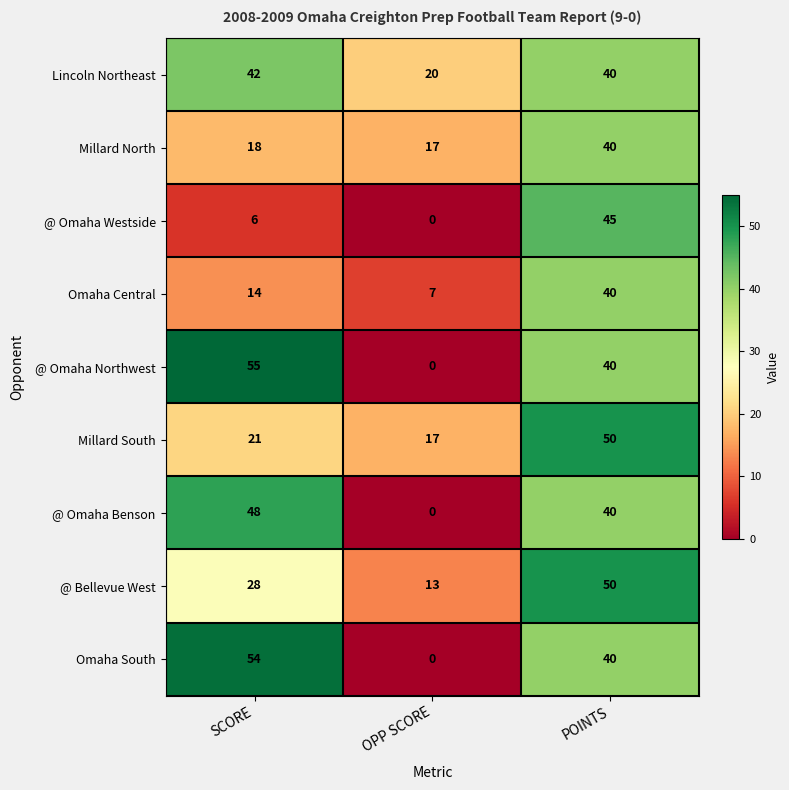

What is the difference between the Millard South values at POINTS and SCORE?

29